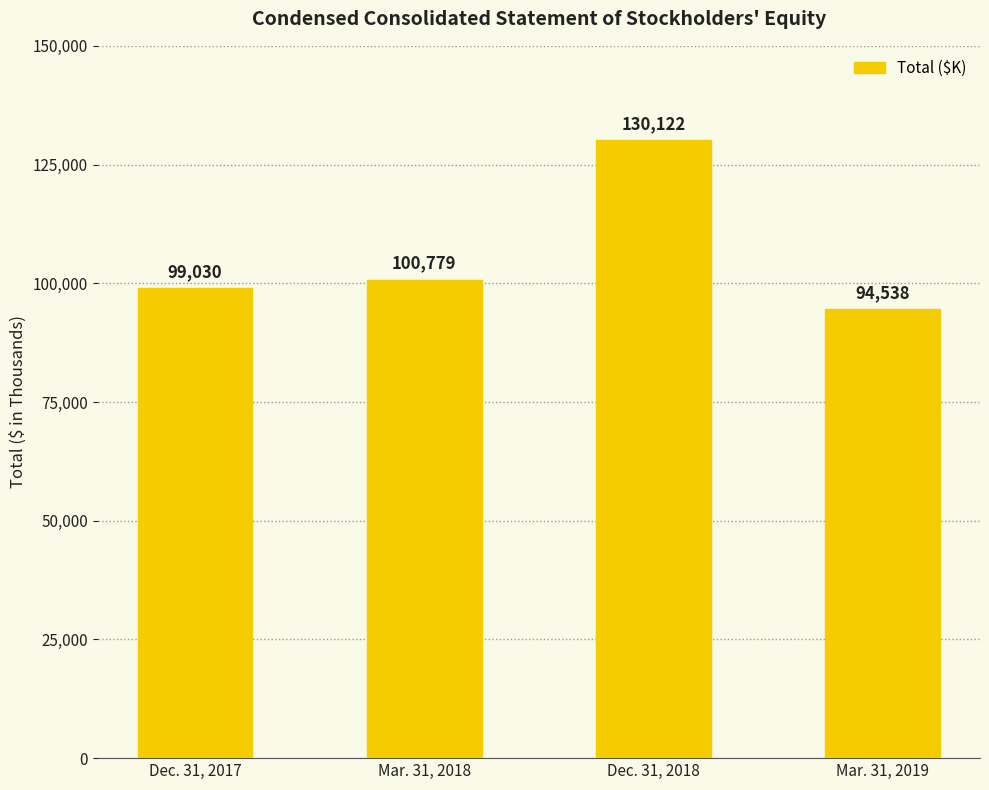

Which category has the highest value across all series?

Dec. 31, 2018